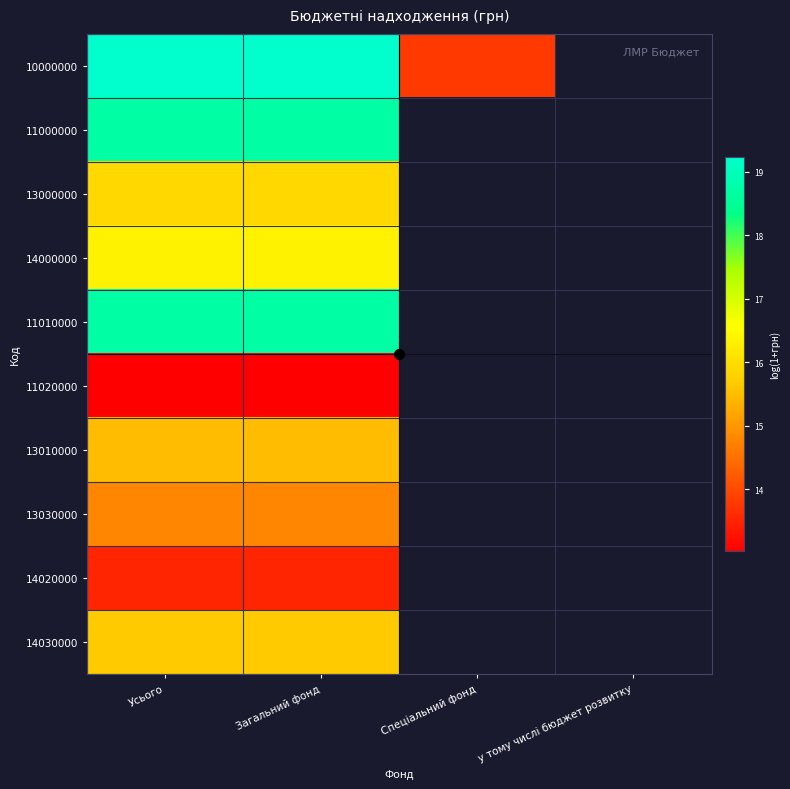

At how many categories does at least one series exceed 17?

2